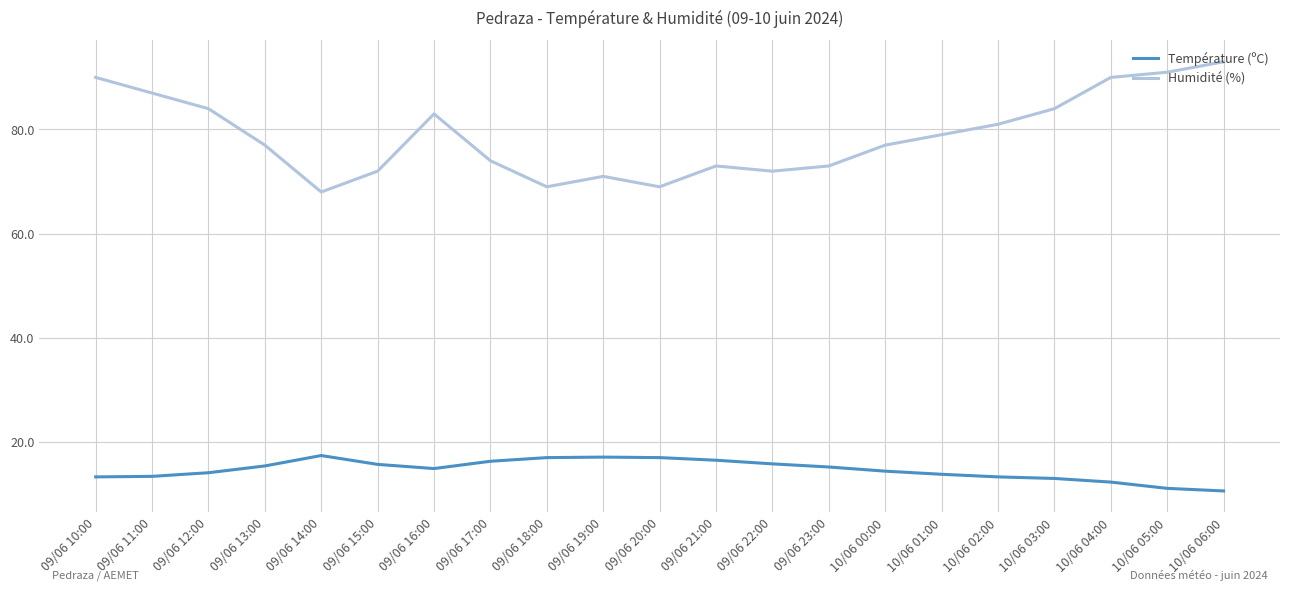

True or false: Humidité (%) and Température (ºC) intersect in this chart.

False